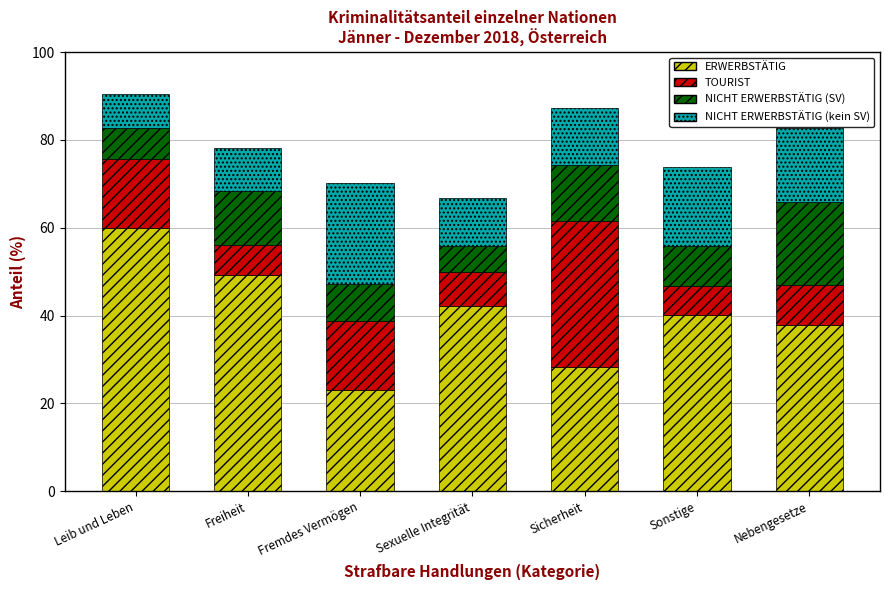

What is the total value across all series at Freiheit?

78.2